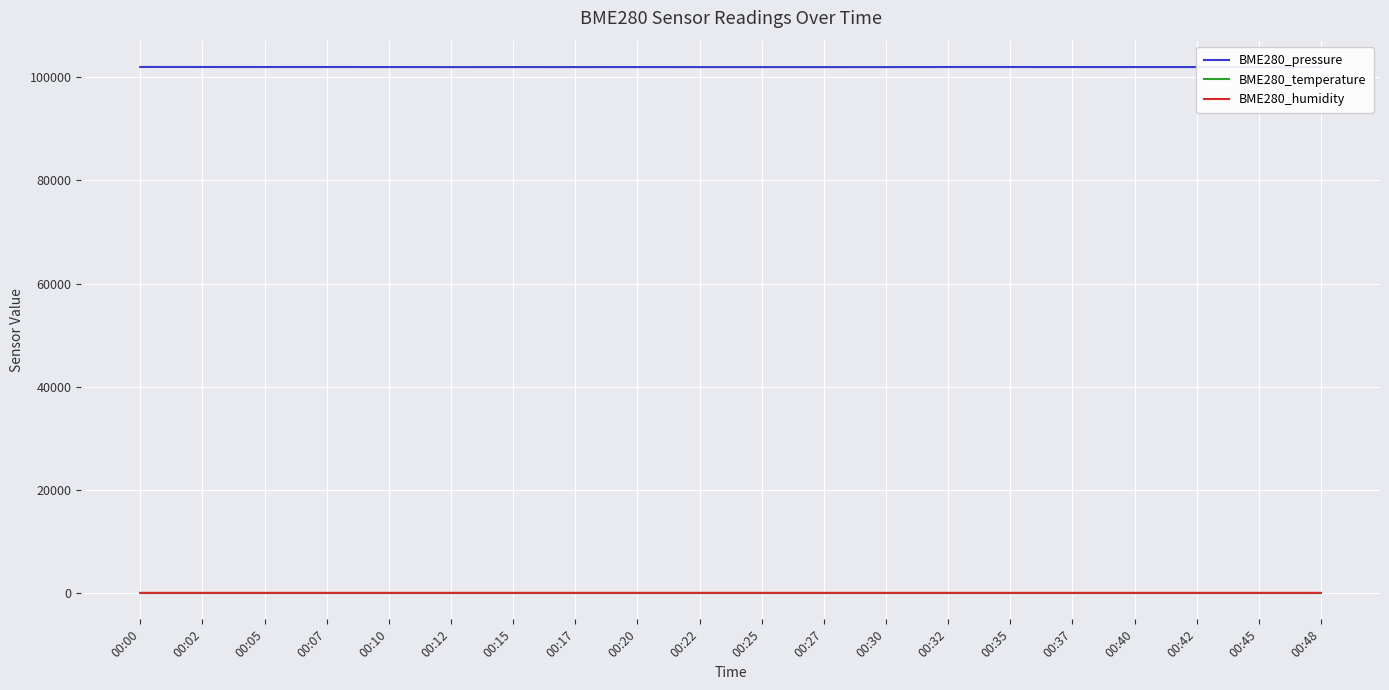

What is the greatest value displayed?

102000.4